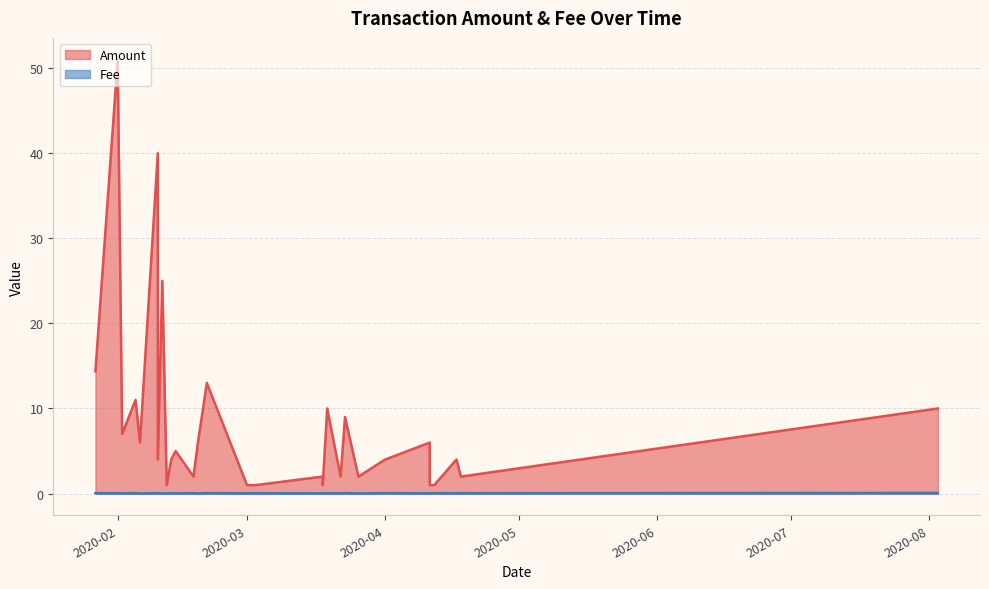

True or false: Amount has a value of 1.6 at 2020-04-12.

False